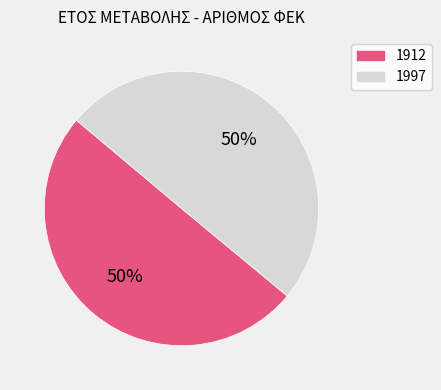

Combined, do 1912 and 1997 account for over 50%?

Yes